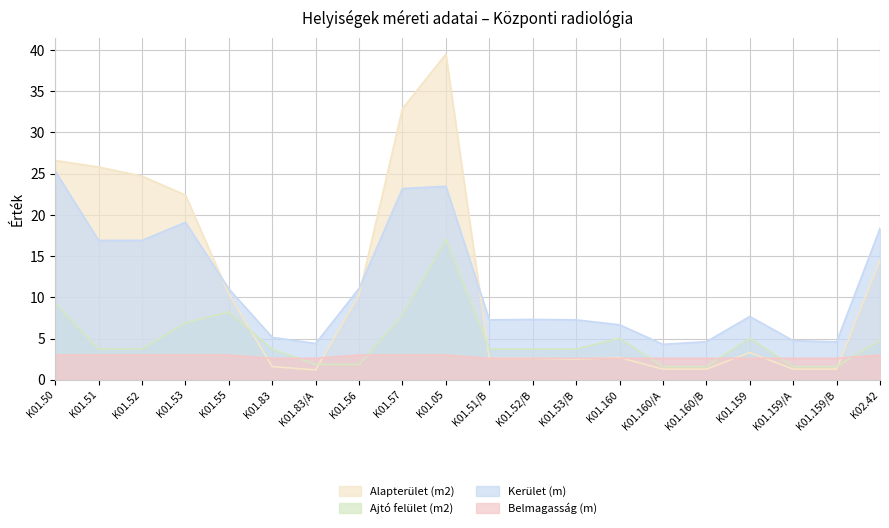

How many intersections are there between Alapterület (m2) and Belmagasság (m)?

7